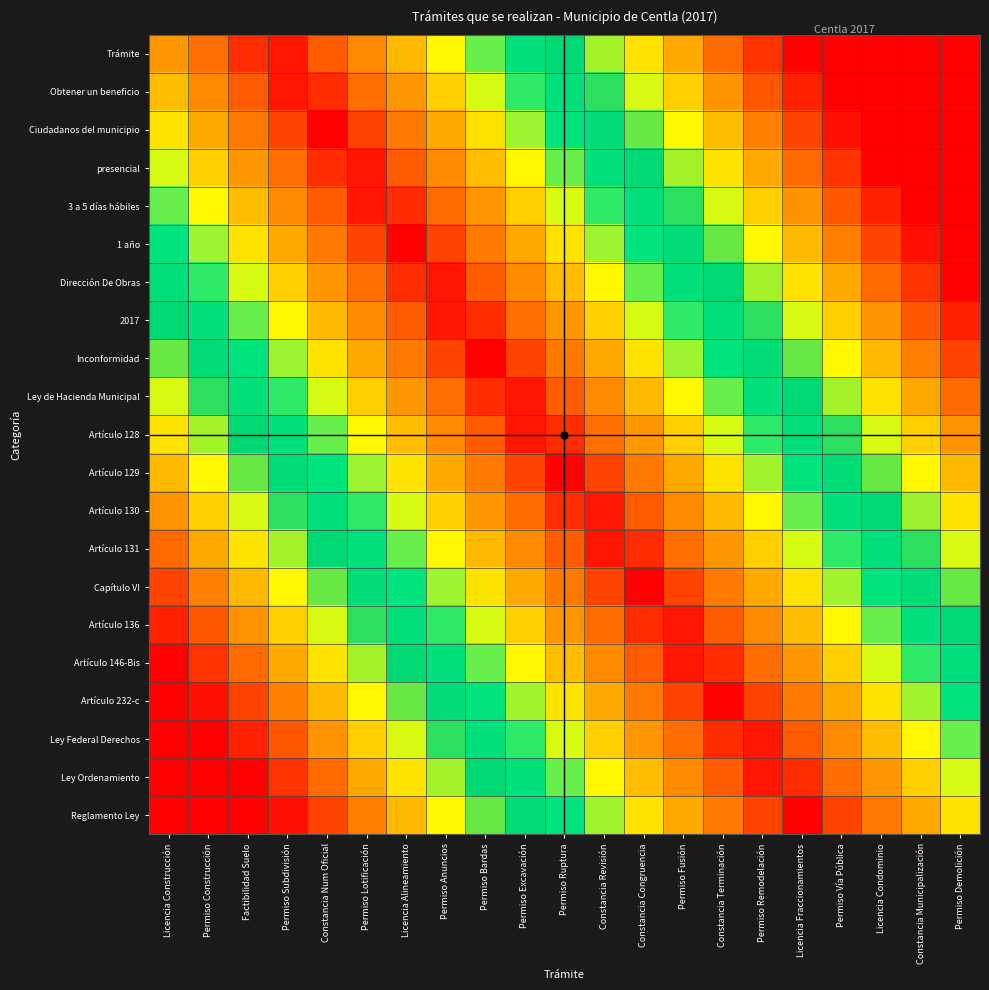

What is the greatest value displayed?

1.3